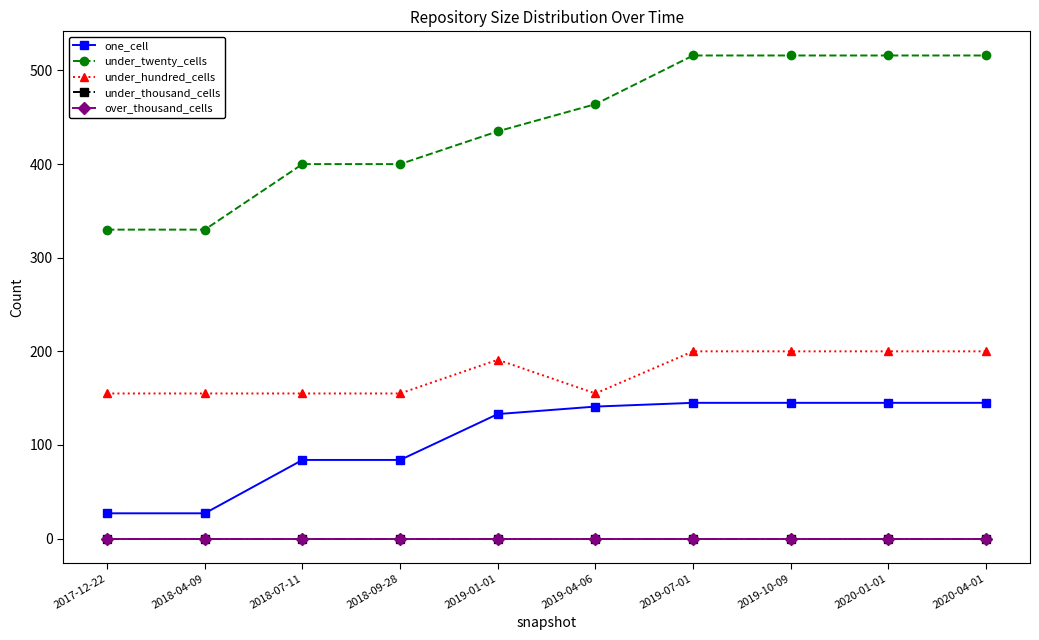

What is the lowest value of the under_hundred_cells series?

155